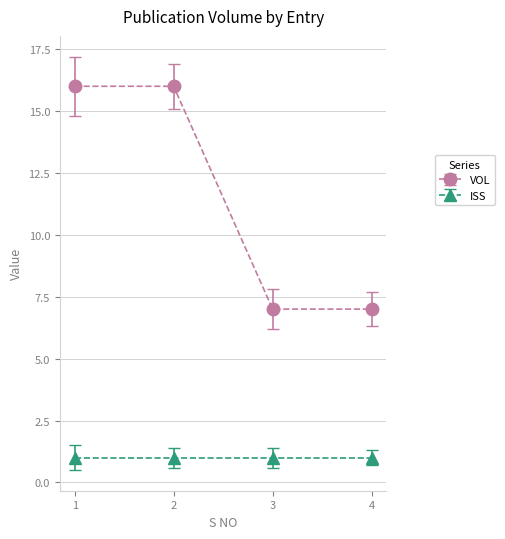

Which series has the widest spread of values?

VOL